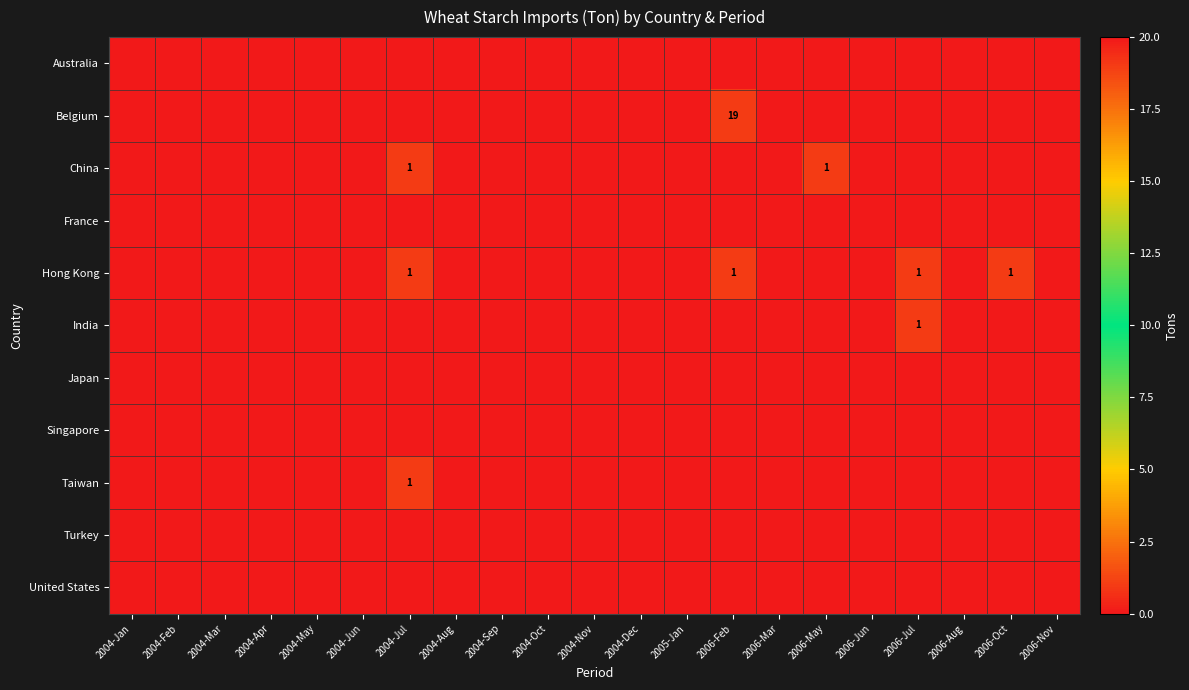

Between 2006-May and 2006-Nov, which is larger?

2006-May